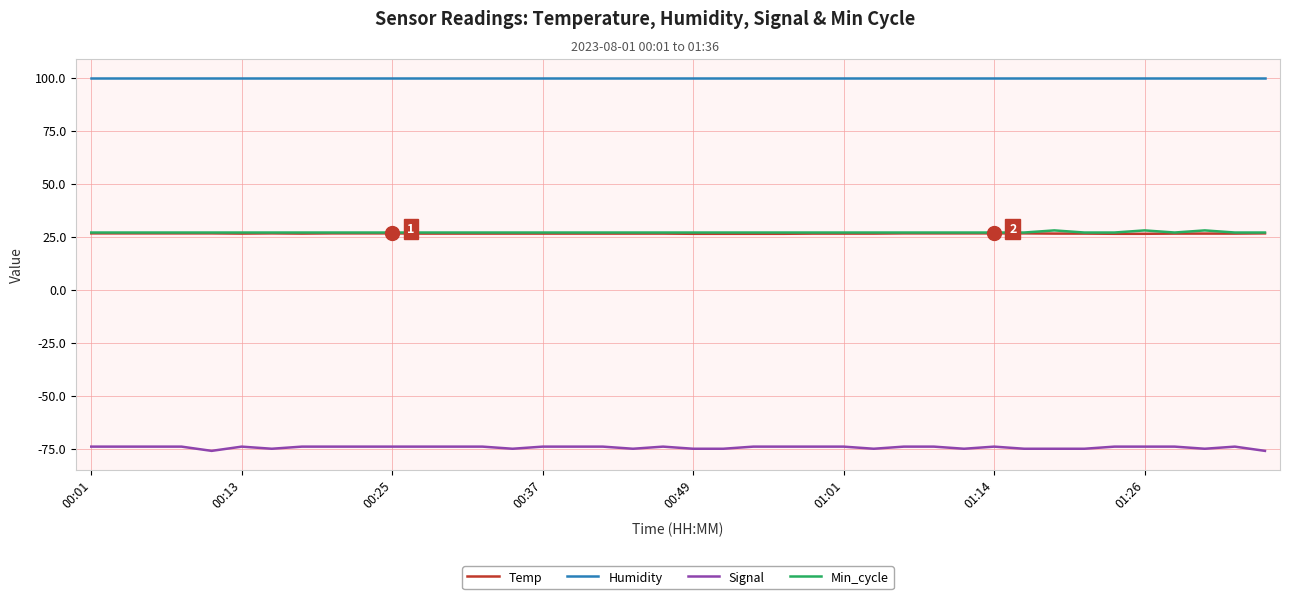

Which series has the largest total across all categories?

Humidity